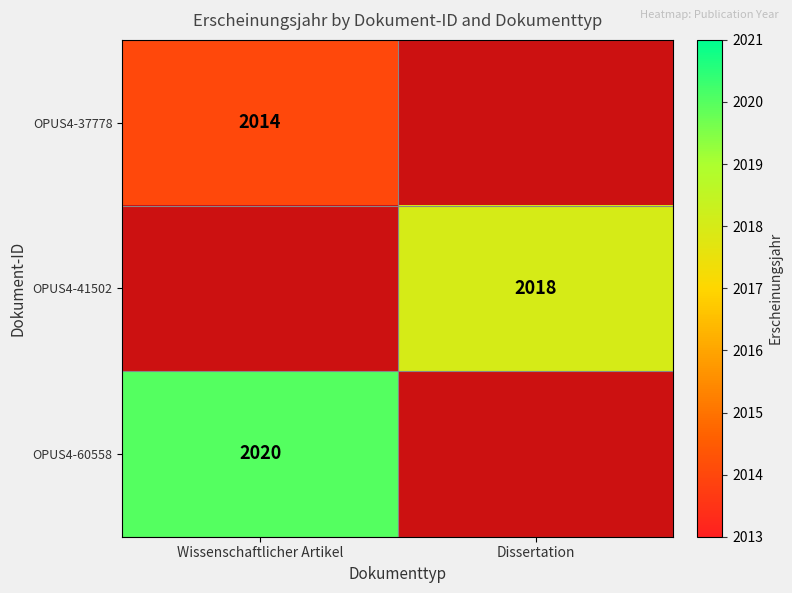

Is it true that OPUS4-37778 equals 523 at Wissenschaftlicher Artikel?

False